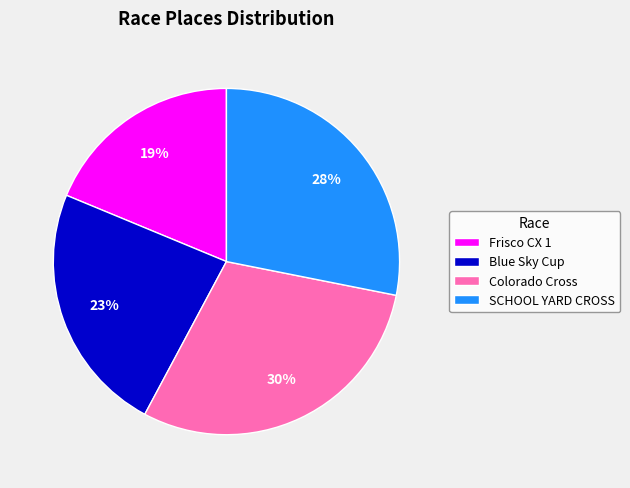

Rank the categories by value from lowest to highest.

Frisco CX 1, Blue Sky Cup, SCHOOL YARD CROSS, Colorado Cross